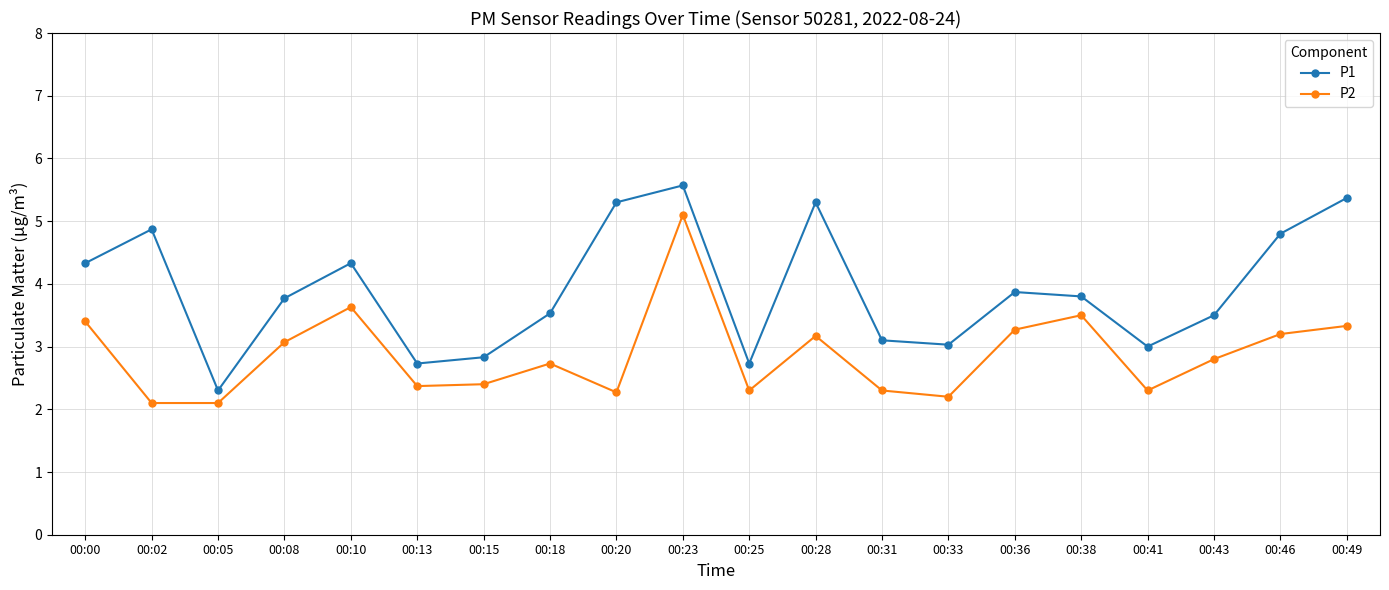

Where is the first local maximum for P1?

00:02